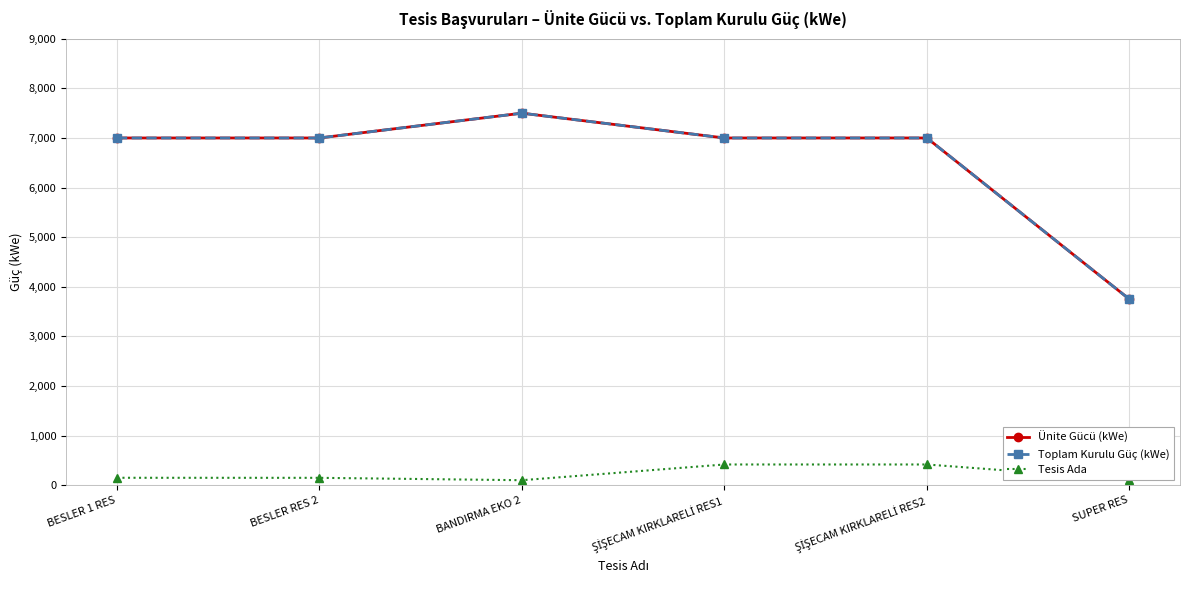

Between BESLER RES 2 and BANDIRMA EKO 2, which series saw the biggest shift?

Ünite Gücü (kWe)